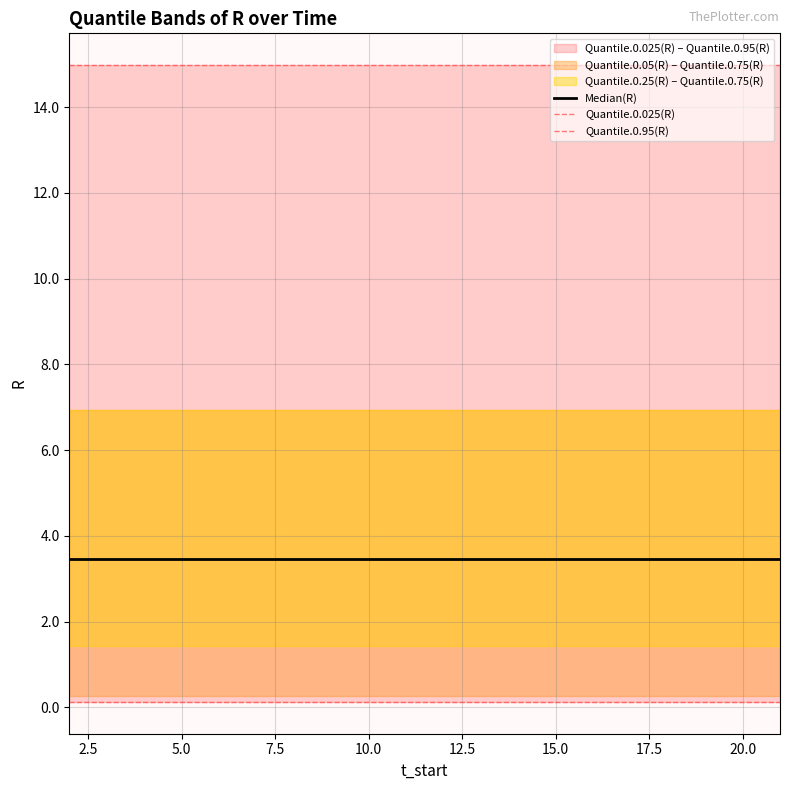

What is the label of the 17th point from the right?

5.0